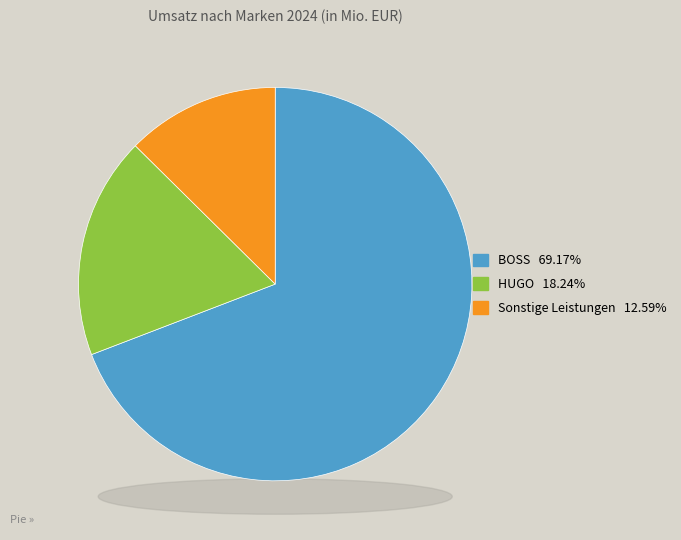

To the nearest percent, what portion does HUGO represent?

18%